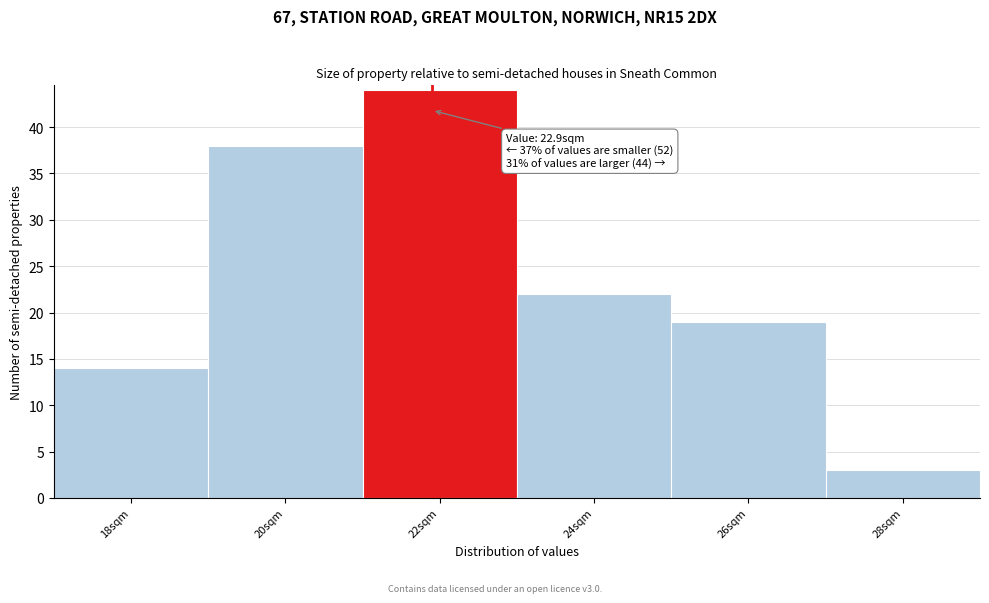

Reading left to right, transcribe all the data shown in this chart.

18sqm=14	20sqm=38	22sqm=44	24sqm=22	26sqm=19	28sqm=3